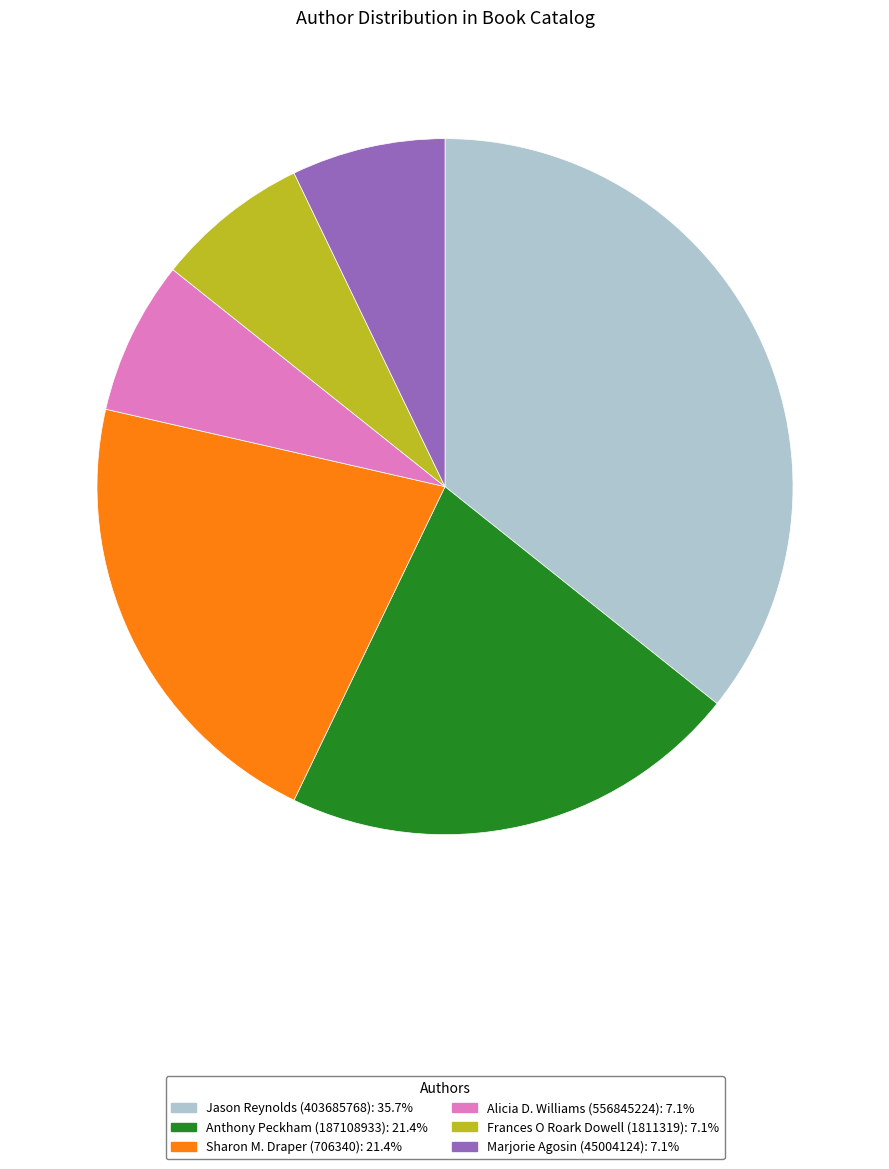

Do Sharon M. Draper (706340) and Alicia D. Williams (556845224) together represent more than half of the pie?

No